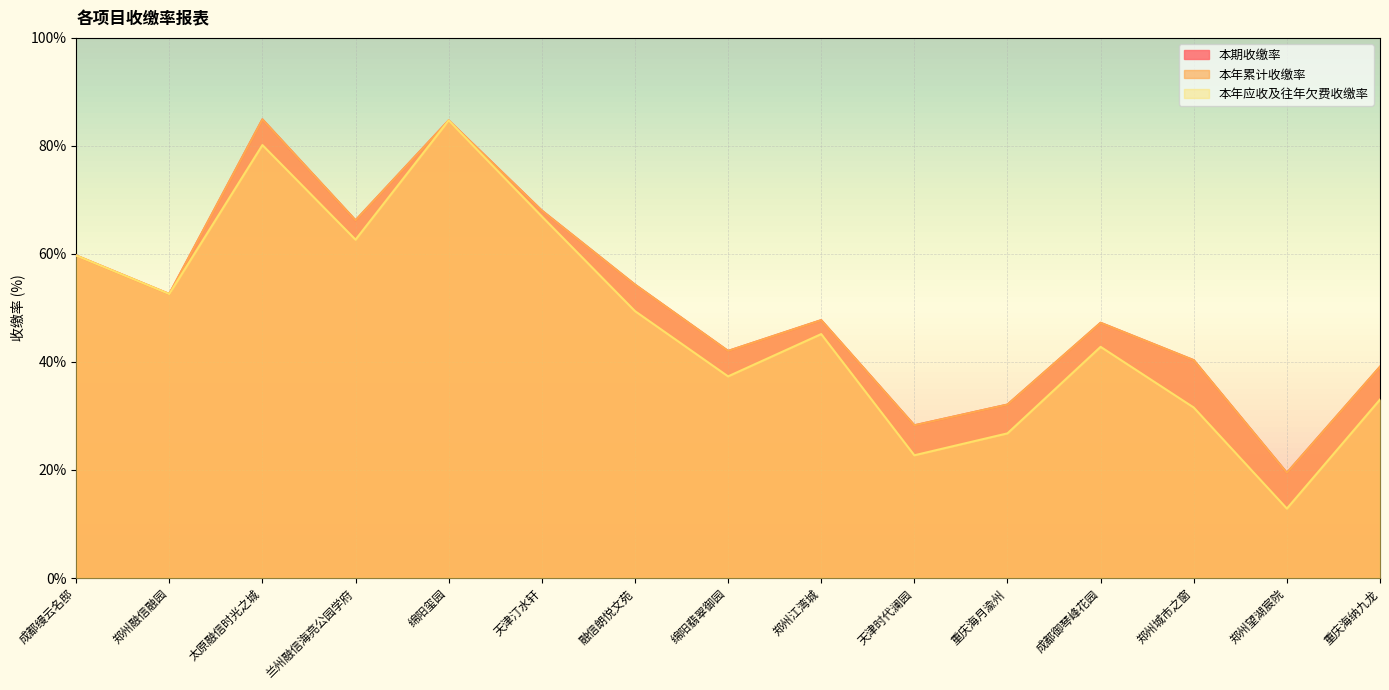

True or false: 本年累计收缴率 and 本期收缴率 cross at least once.

False